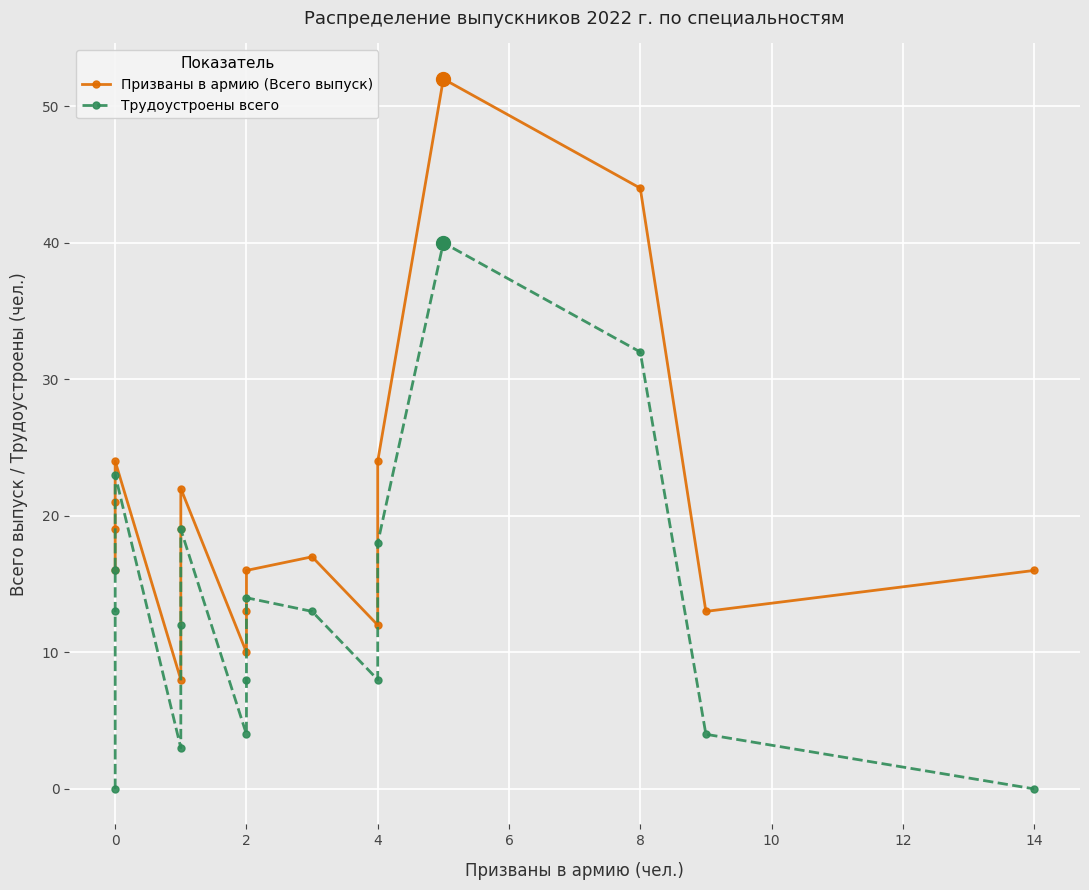

What is the value of the Призваны в армию (Всего выпуск) point at the 4th from the left?

24